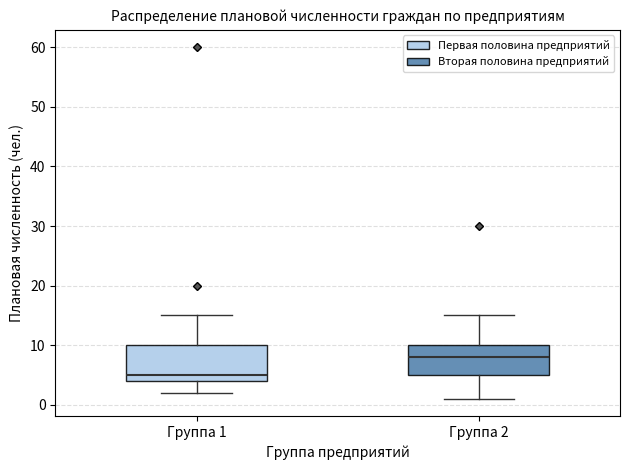

Which box is the tallest, from its lower edge to its upper edge?

Группа 1